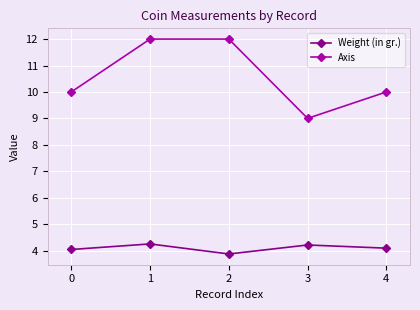

What is the sum of the Axis values at 4 and 1?

22.0